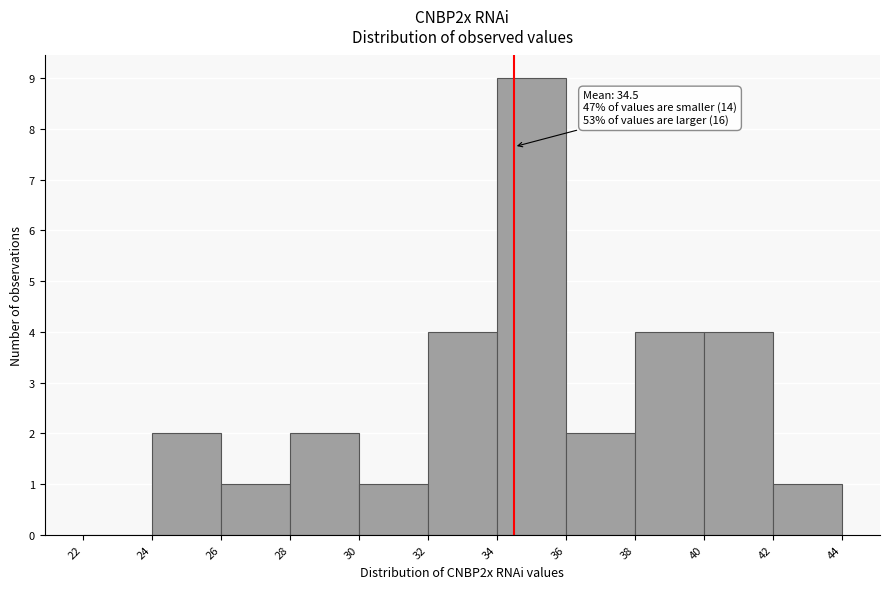

Which range on the x-axis has the tallest bar?

34 to 36